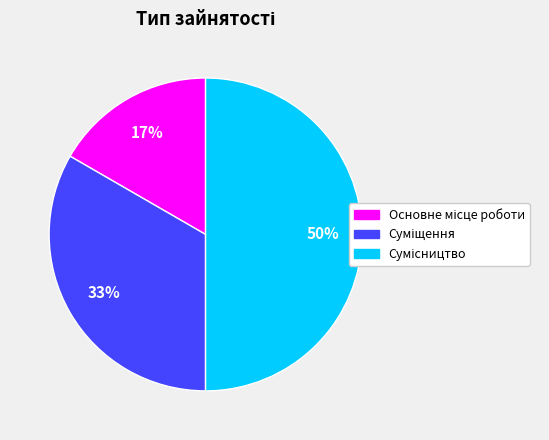

To the nearest percent, what is the average slice percentage?

33%